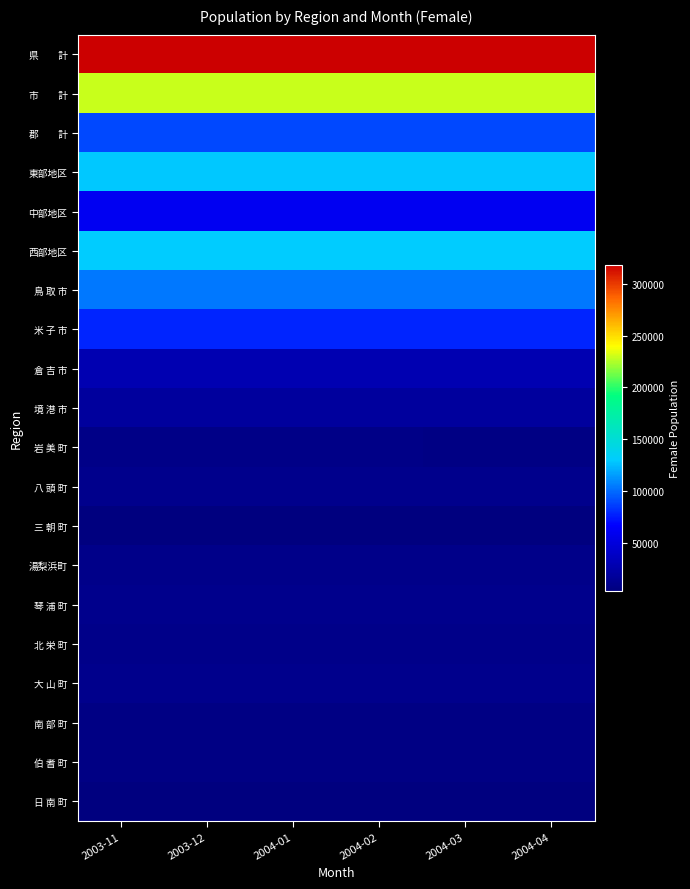

Rank the series at 2003-12 from lowest to highest value.

日 南 町, 三 朝 町, 南 部 町, 伯 耆 町, 岩 美 町, 北 栄 町, 湯梨浜町, 大 山 町, 八 頭 町, 琴 浦 町, 境 港 市, 倉 吉 市, 中部地区, 米 子 市, 郡 計, 鳥 取 市, 東部地区, 西部地区, 市 計, 県 計